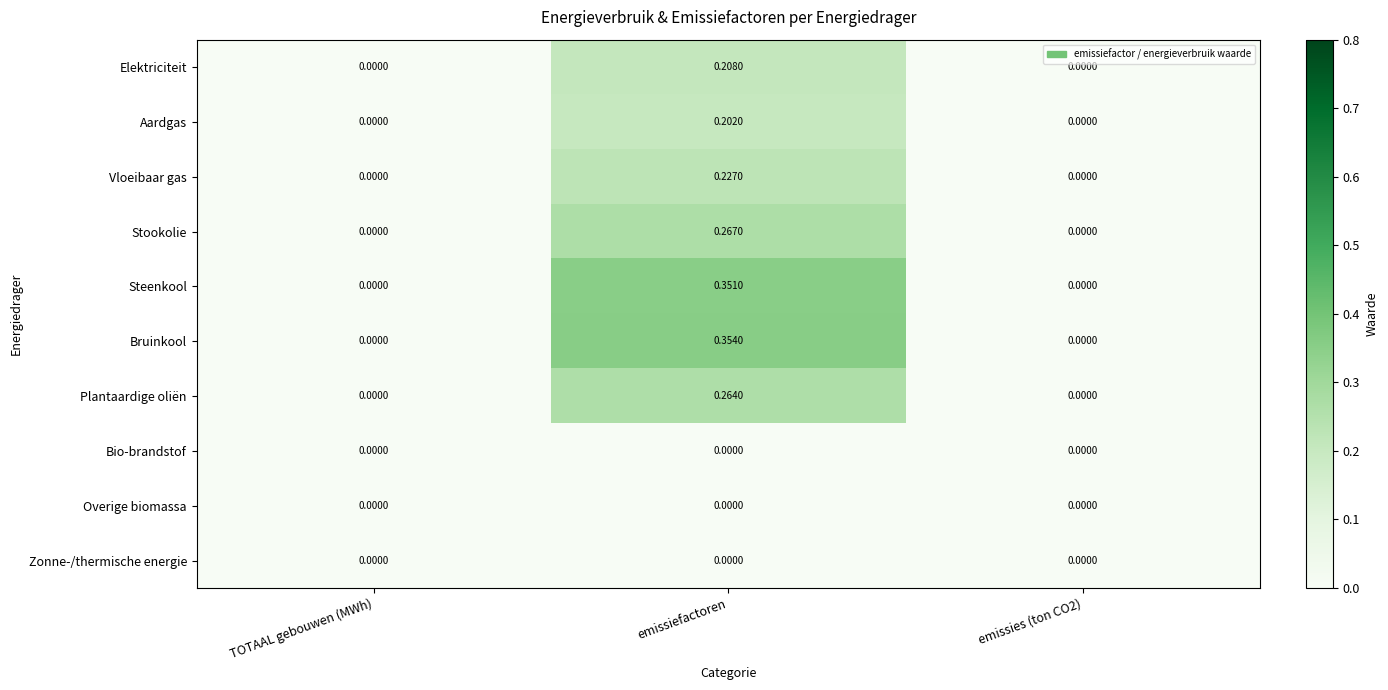

At which label does Vloeibaar gas reach its peak?

emissiefactoren